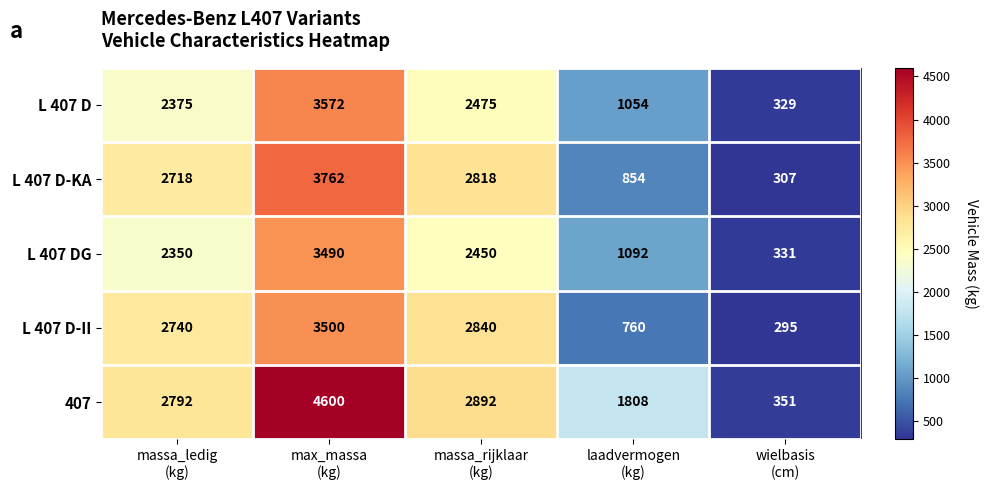

What is the average value of the L 407 DG series?

1943